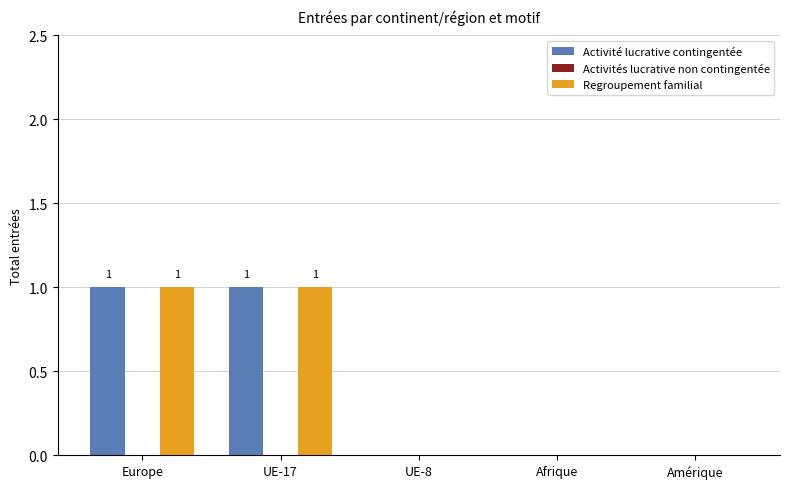

Does the chart contain stacked bars?

No